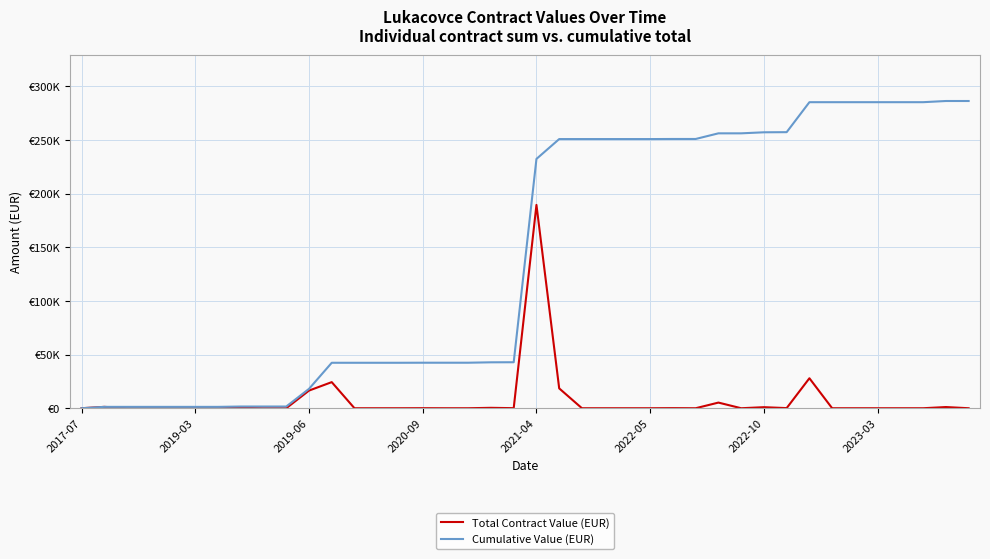

True or false: Cumulative Value (EUR) and Total Contract Value (EUR) cross at least once.

False